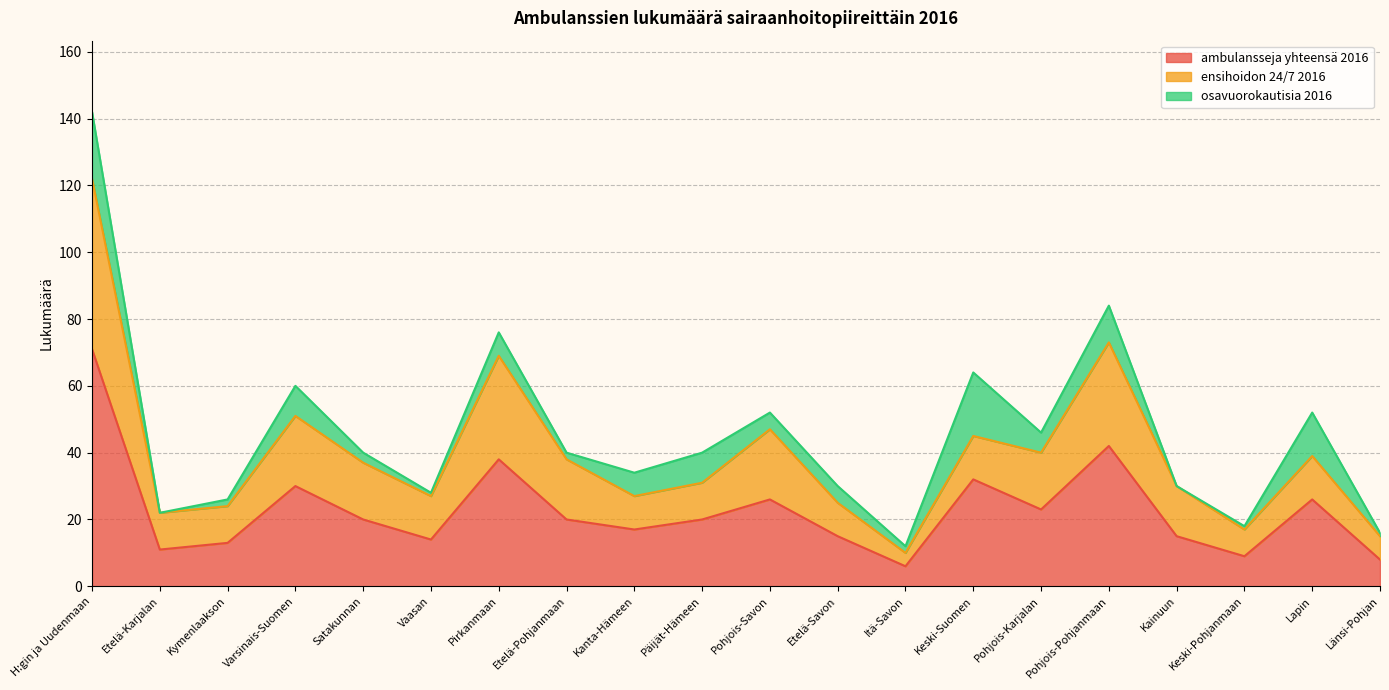

What is the minimum value for ambulansseja yhteensä 2016?

6